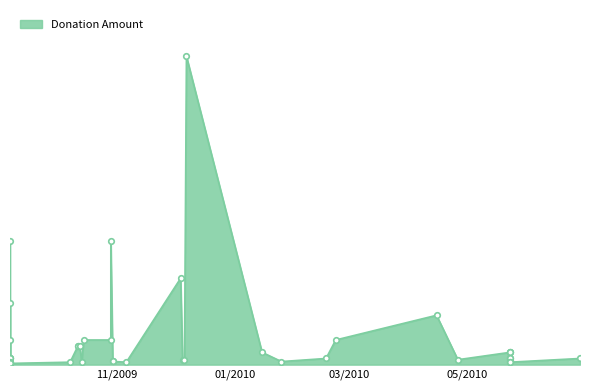

How many points are higher than both their immediate neighbors (excluding endpoints)?

8